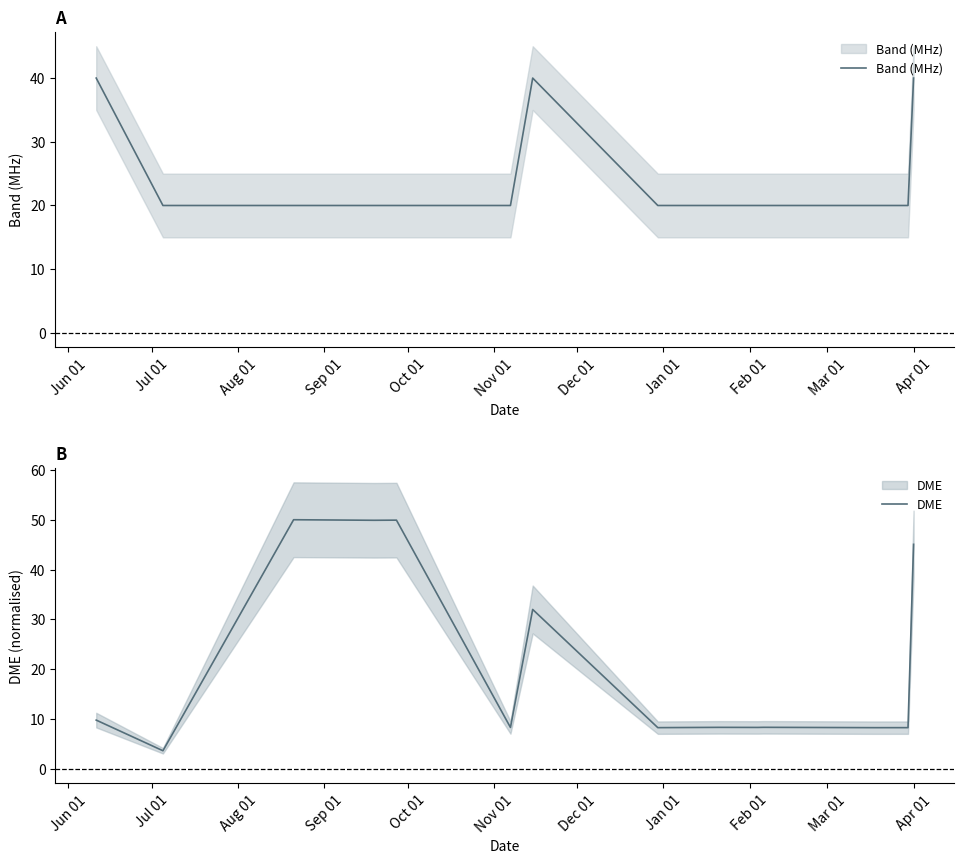

What is the difference between the maximum and minimum values in the Band (MHz) series?

20.0